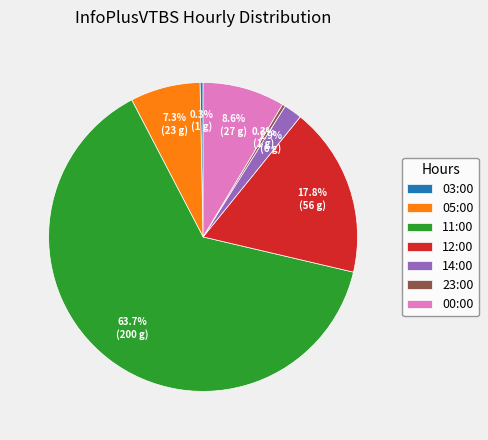

Which category has the biggest portion of the pie?

11:00